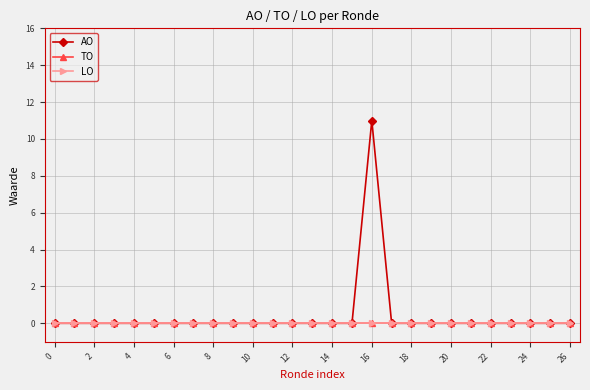

Is this an area chart (filled region under the line)?

No